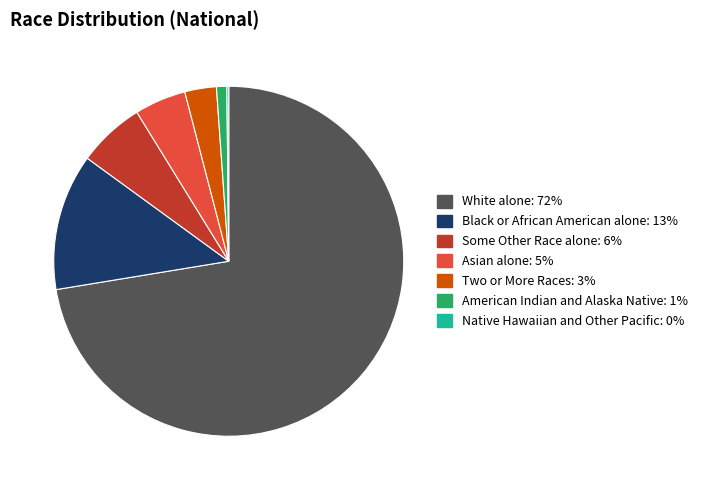

What is the ratio of the value at Black or African American alone to the value at Some Other Race alone?

2.0